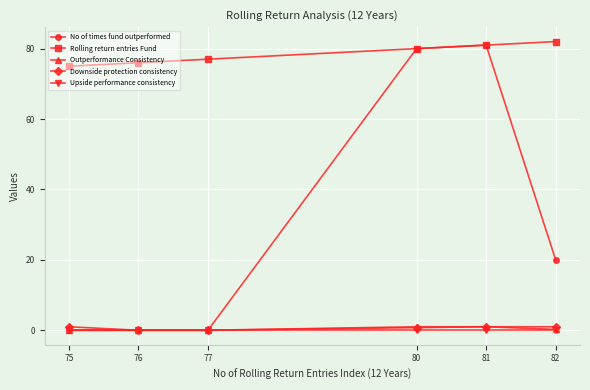

The No of times fund outperformed series shows 0.0 at 75. True or false?

True